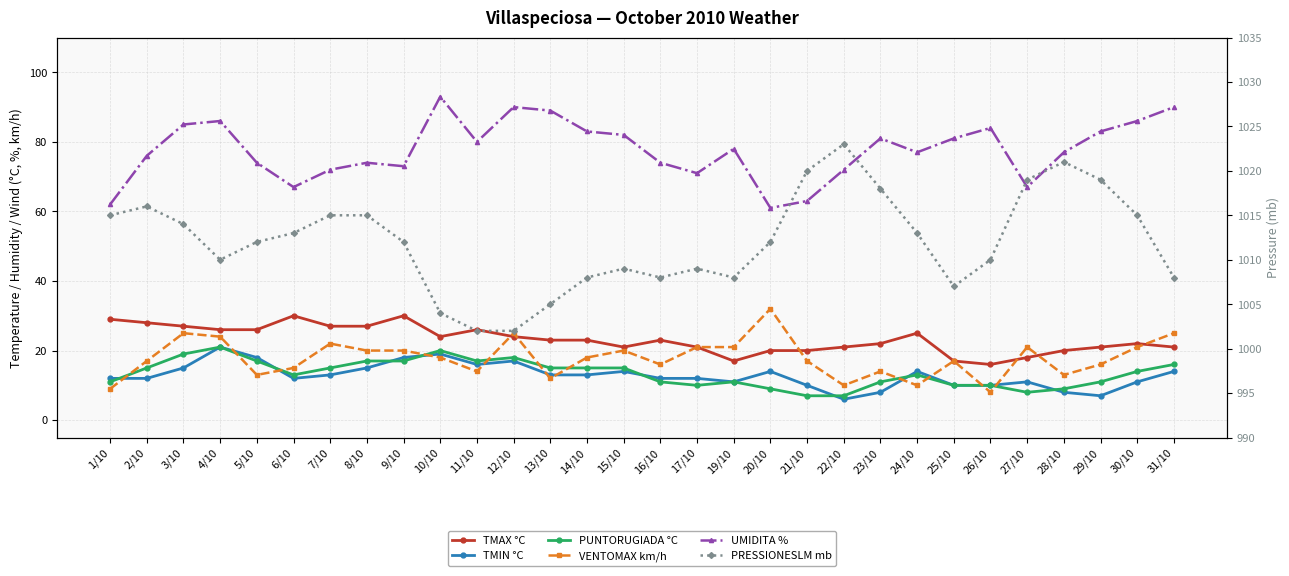

Between 17/10 and 23/10, which series saw the biggest shift?

UMIDITA %